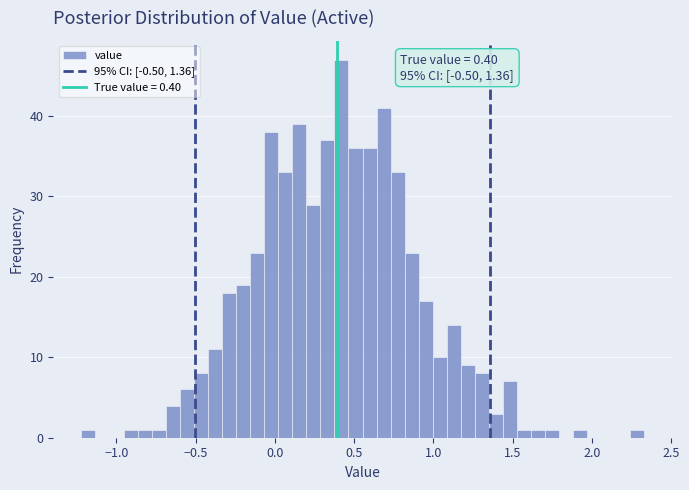

Read against the x-axis, roughly where is the centre of the tallest bar?

0.40